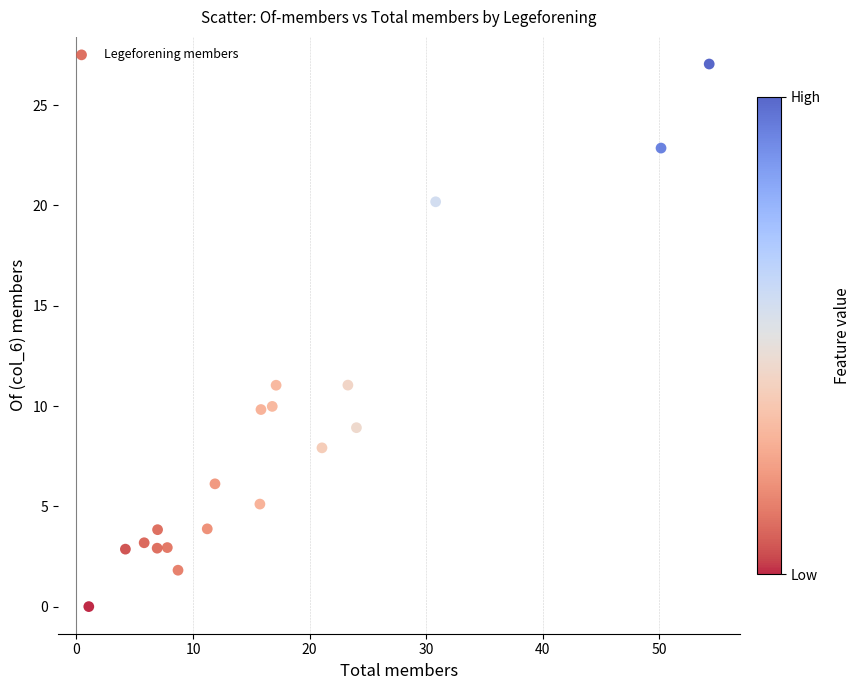

What is the range of X values (max minus min)?

53.2